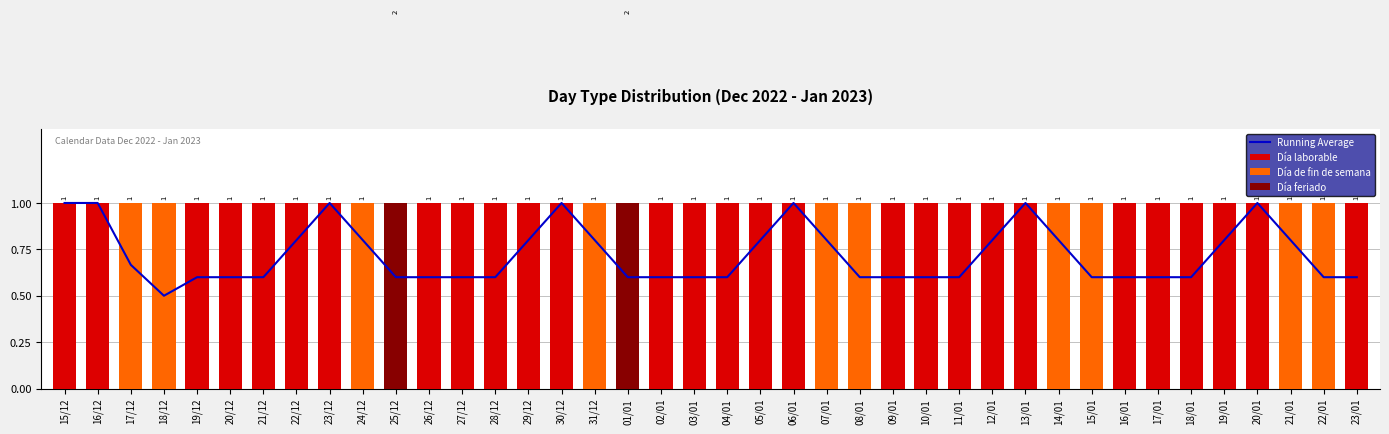

What is the label of the 27th bar from the left?

10/01